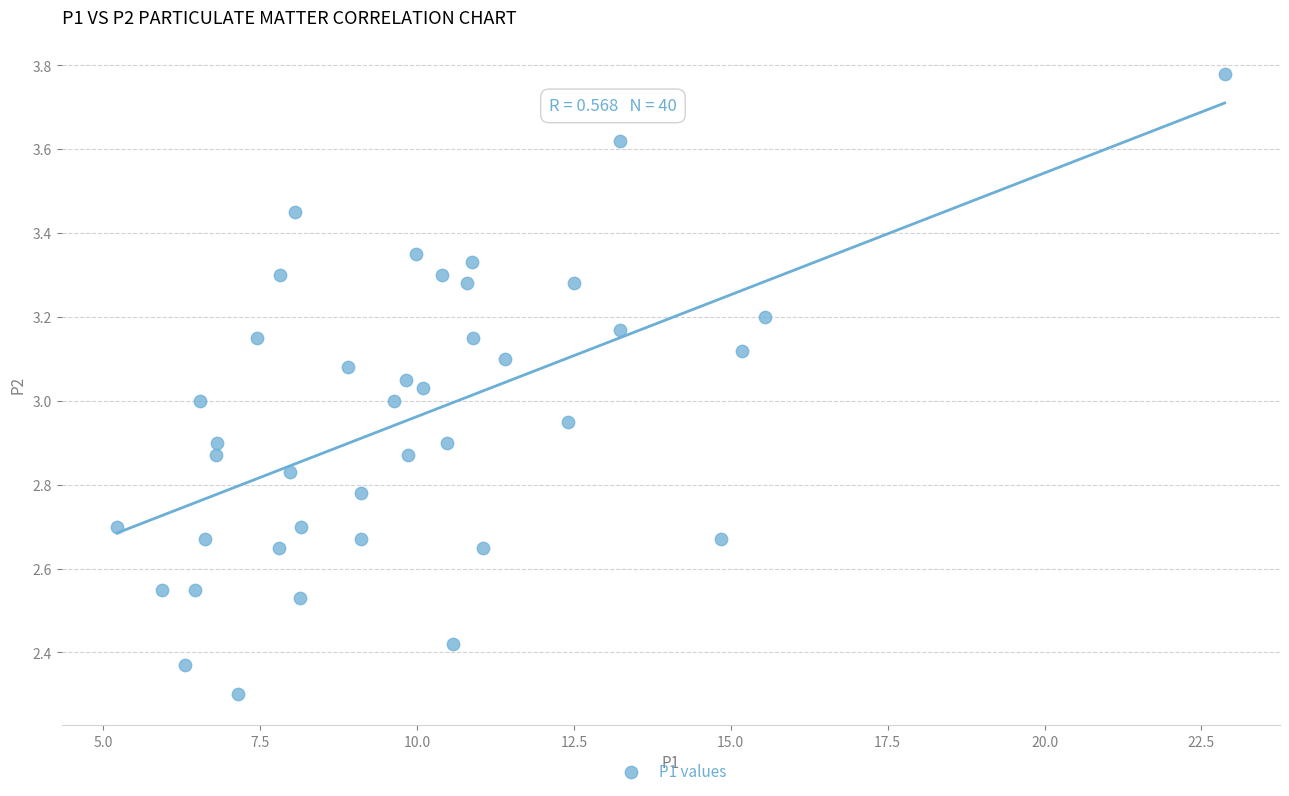

What is the range of Y values (max minus min)?

1.5